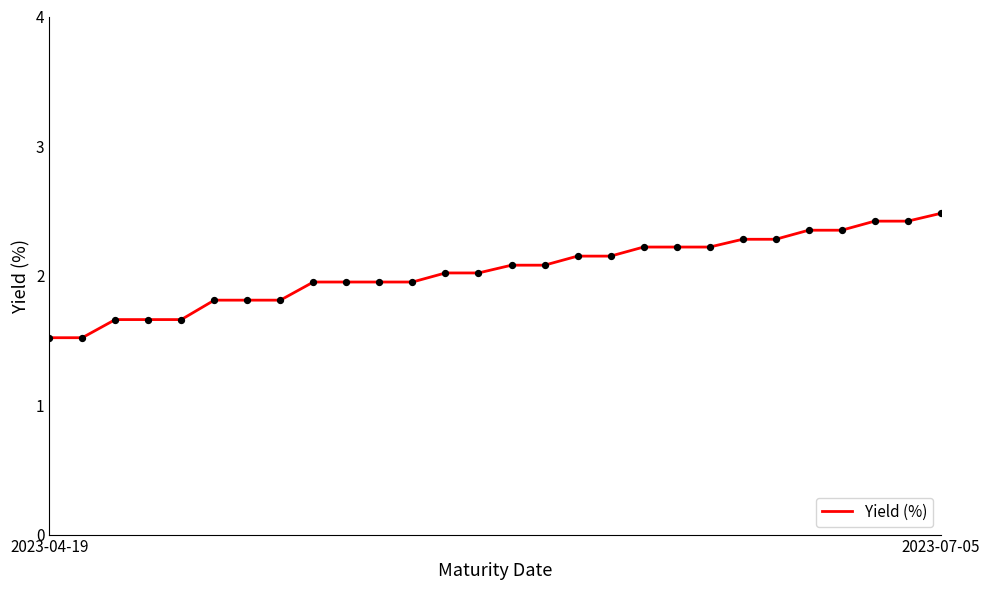

What is the minimum value shown in the chart?

1.5